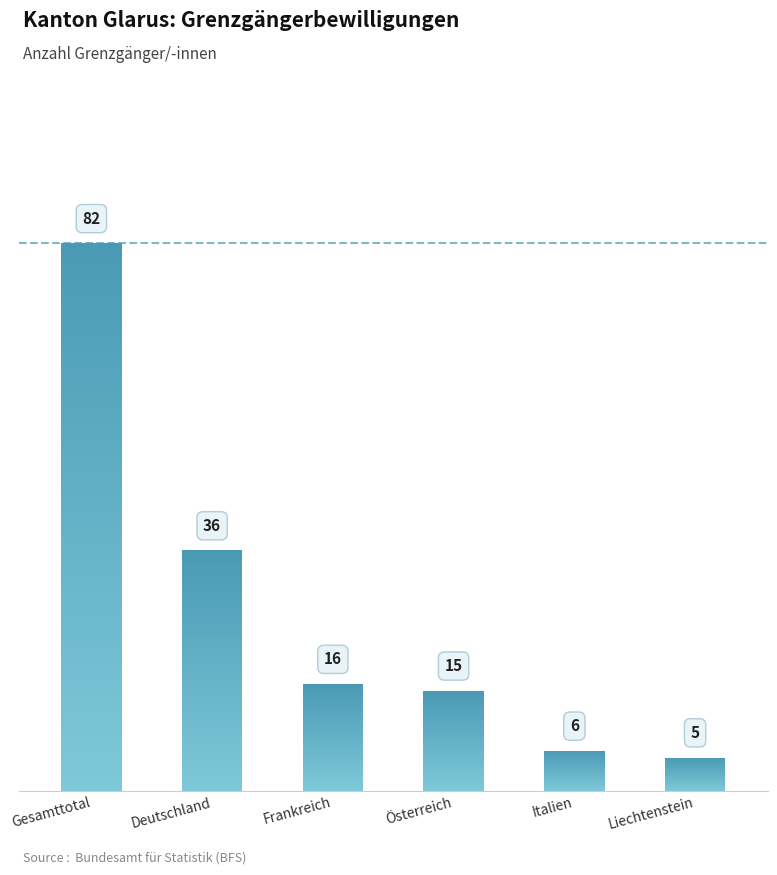

Which has a higher value, Liechtenstein or Gesamttotal?

Gesamttotal